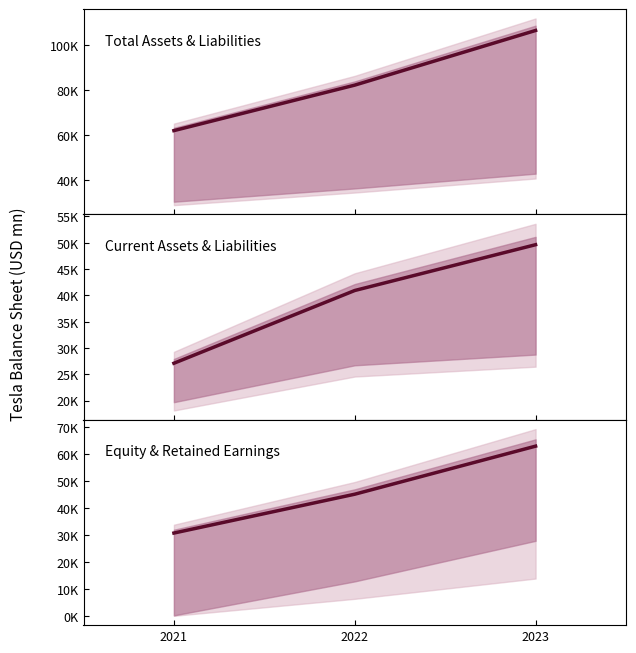

Is this an area chart (filled region under the line)?

No